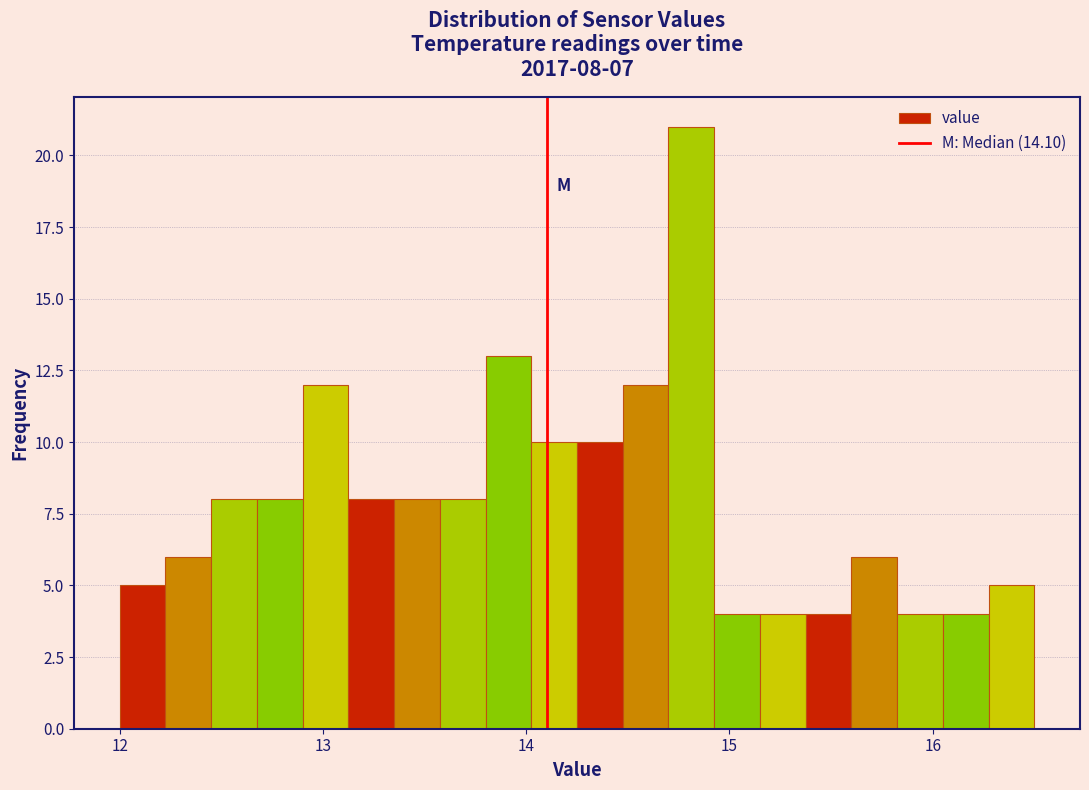

Around what value on the x-axis is the tallest bar? Give the approximate position of its centre, as read against the axis.

14.8